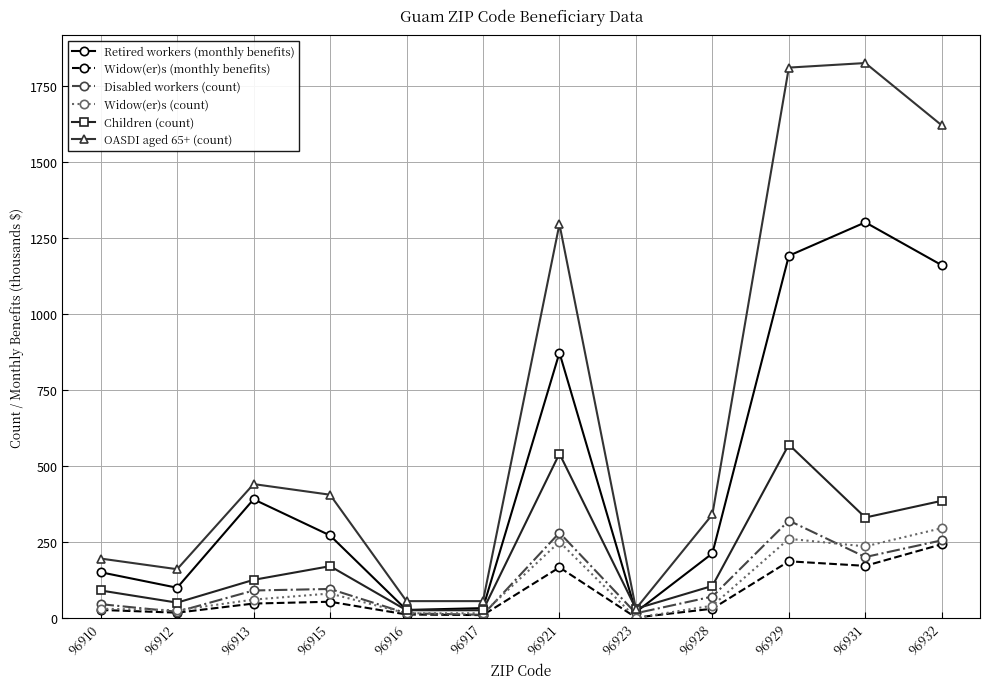

What is the greatest value displayed?

1825